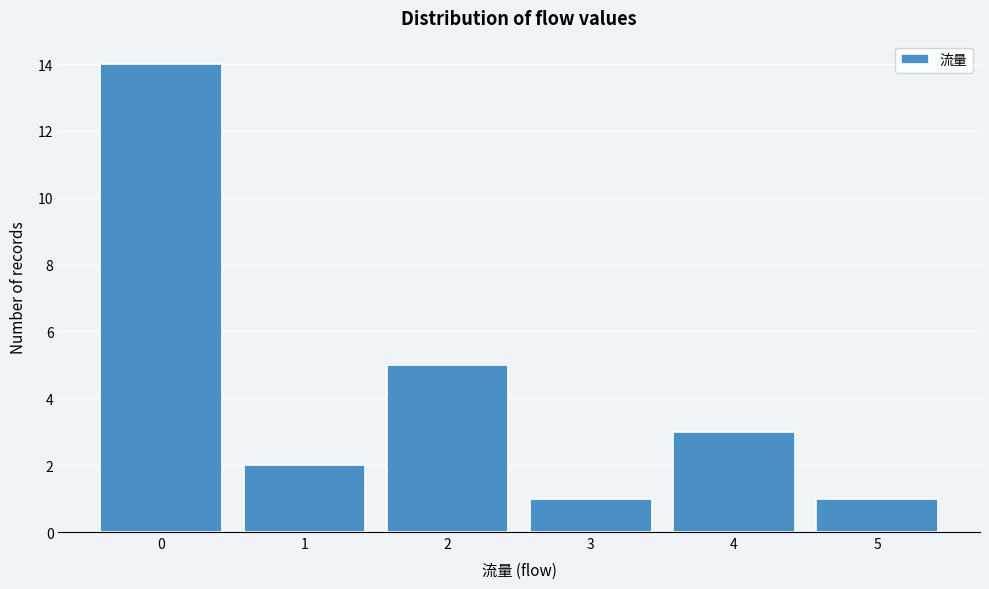

Reading left to right, extract all data points from this chart.

14	2	5	1	3	1